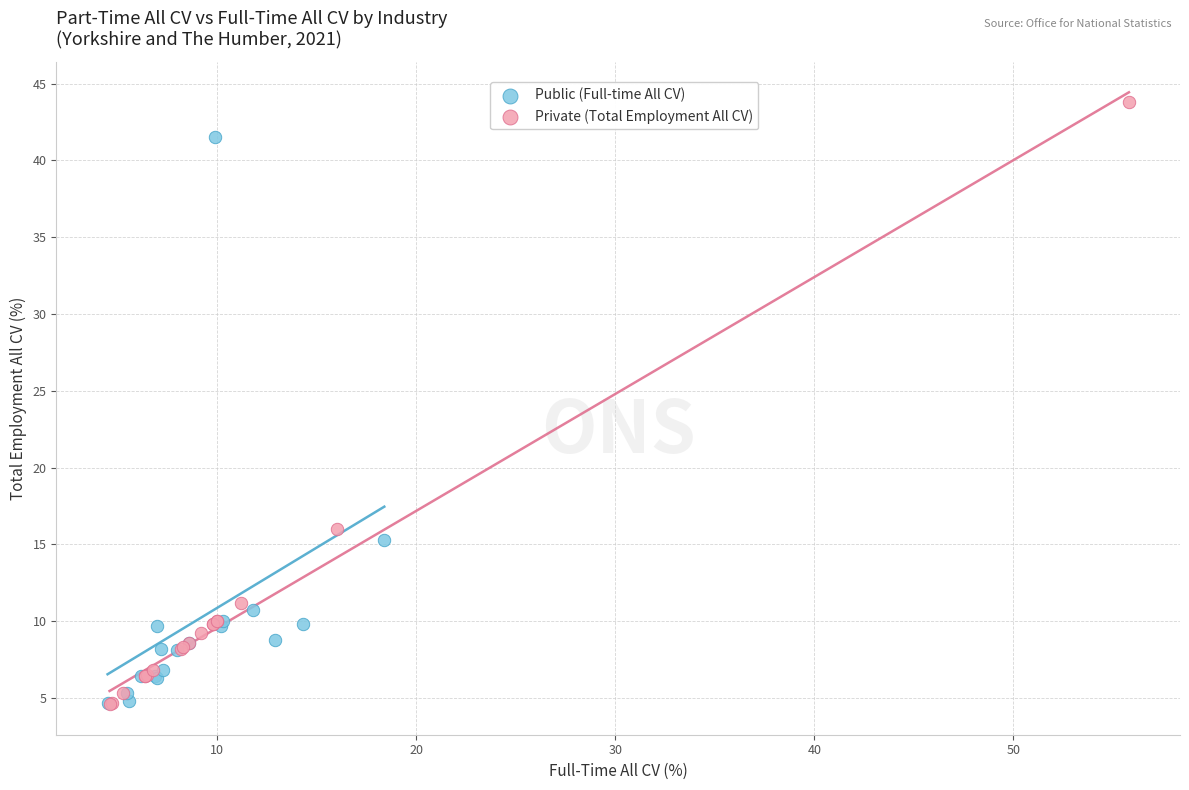

Which series has the widest spread of Y values?

Private (Total Employment All CV)